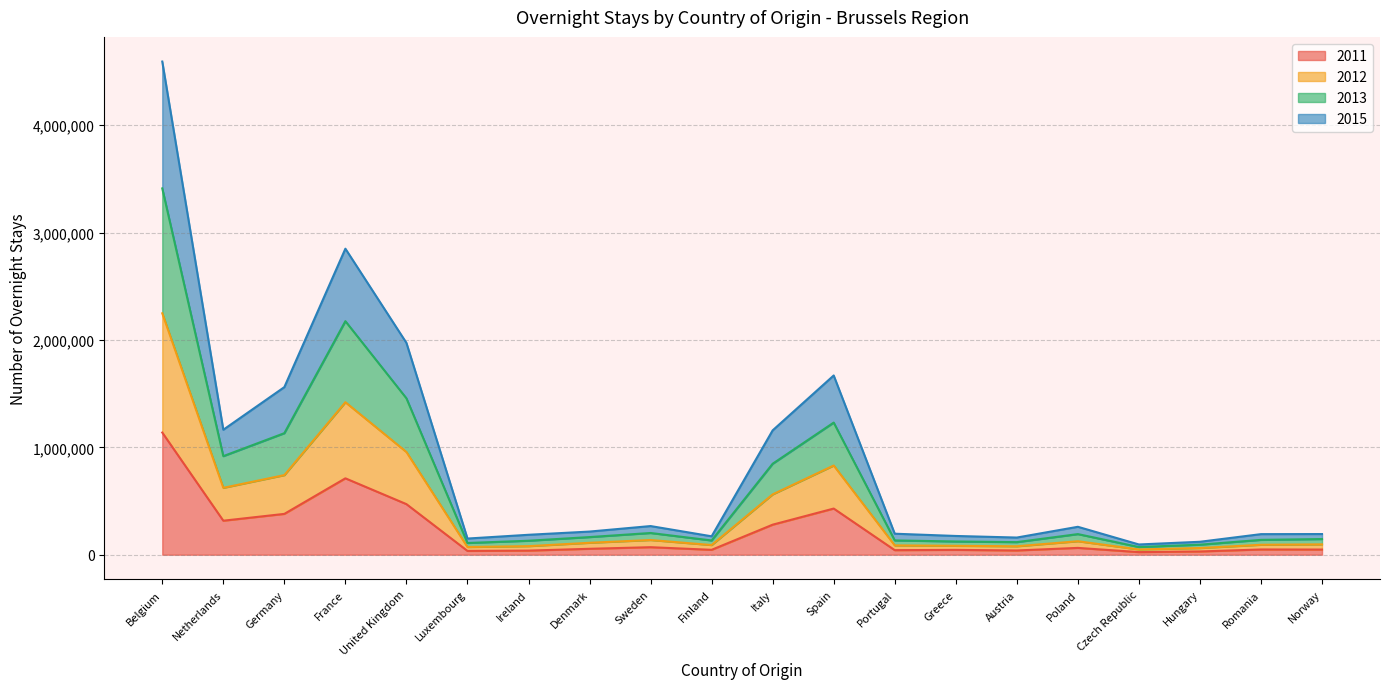

At which category is the sum across all series the highest?

Belgium